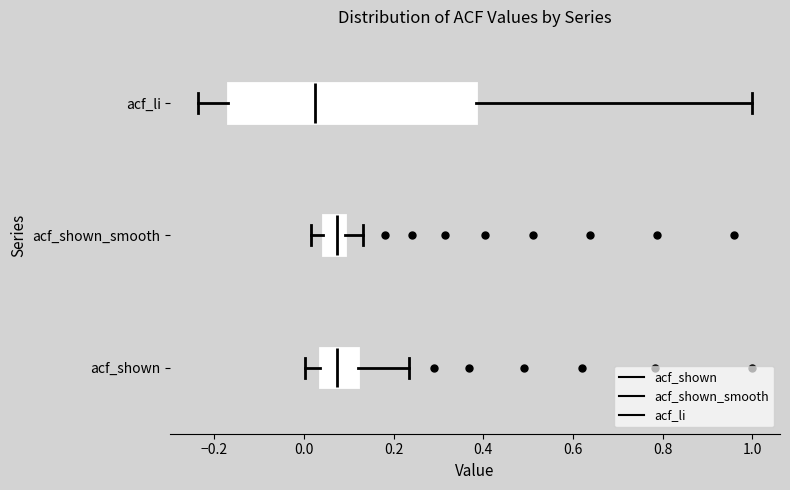

Reading bottom to top, read every box against the x-axis: the position of its median line, the range the box covers, and the ends of its whiskers. The values are not printed on the chart, so give them approximately, as read against the axis.

acf_shown: median 0.08, box 0.04 to 0.12, whiskers 0.00 to 0.24
acf_shown_smooth: median 0.08, box 0.04 to 0.10, whiskers 0.02 to 0.14
acf_li: median 0.02, box -0.16 to 0.38, whiskers -0.24 to 1.00